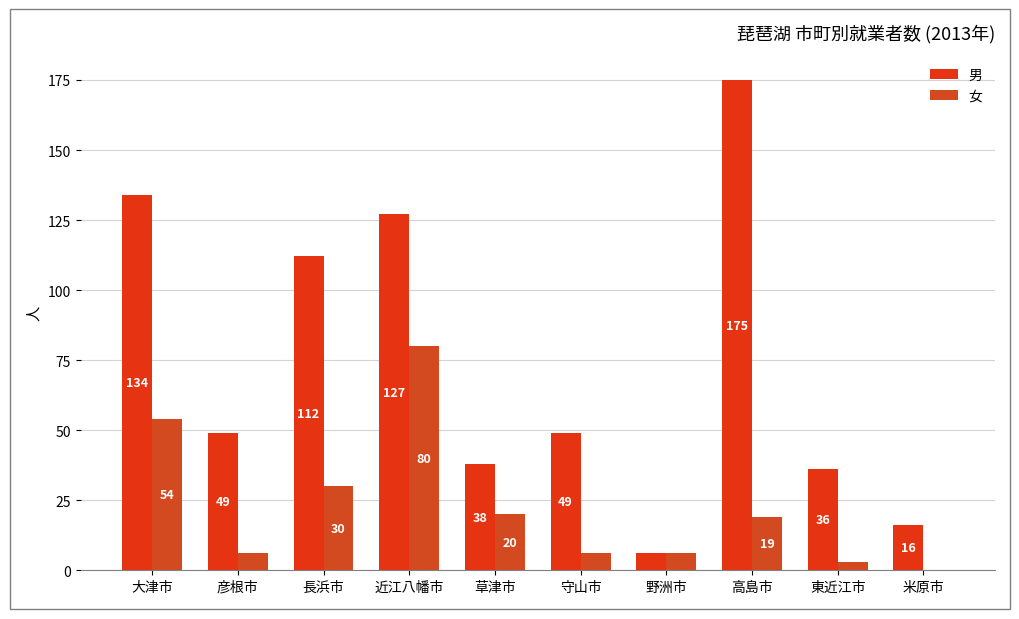

What is the difference between the highest and lowest values at 高島市?

156